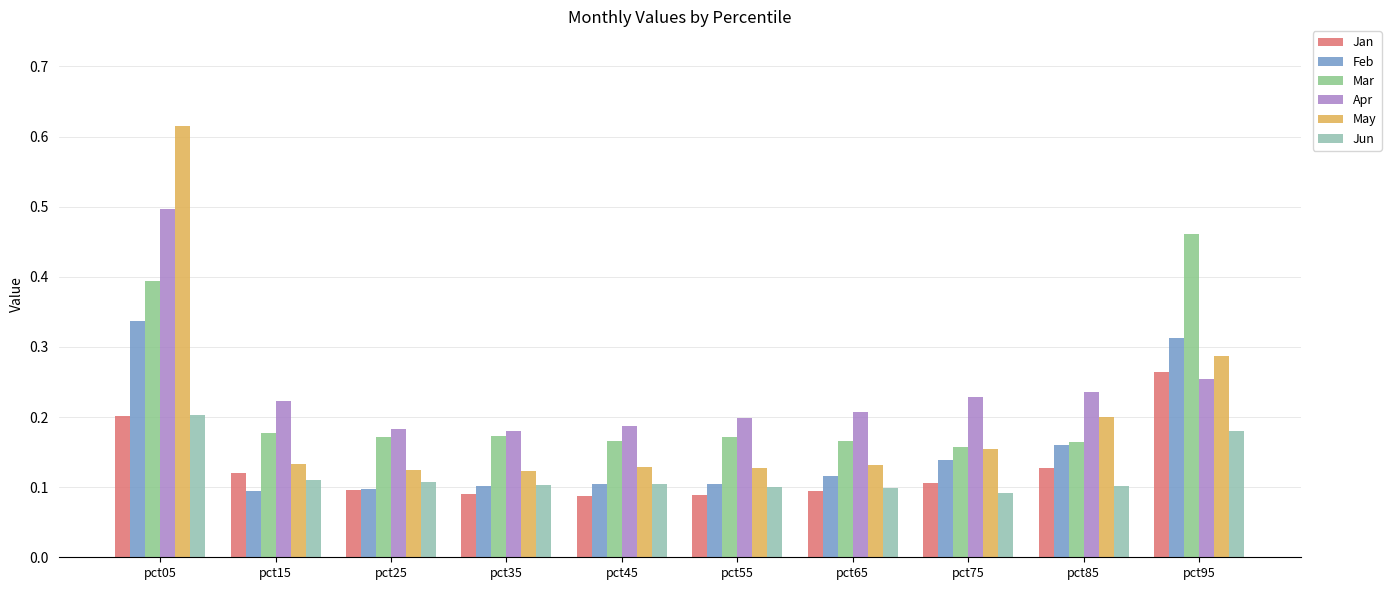

Between pct75 and pct95, which series saw the biggest shift?

Mar